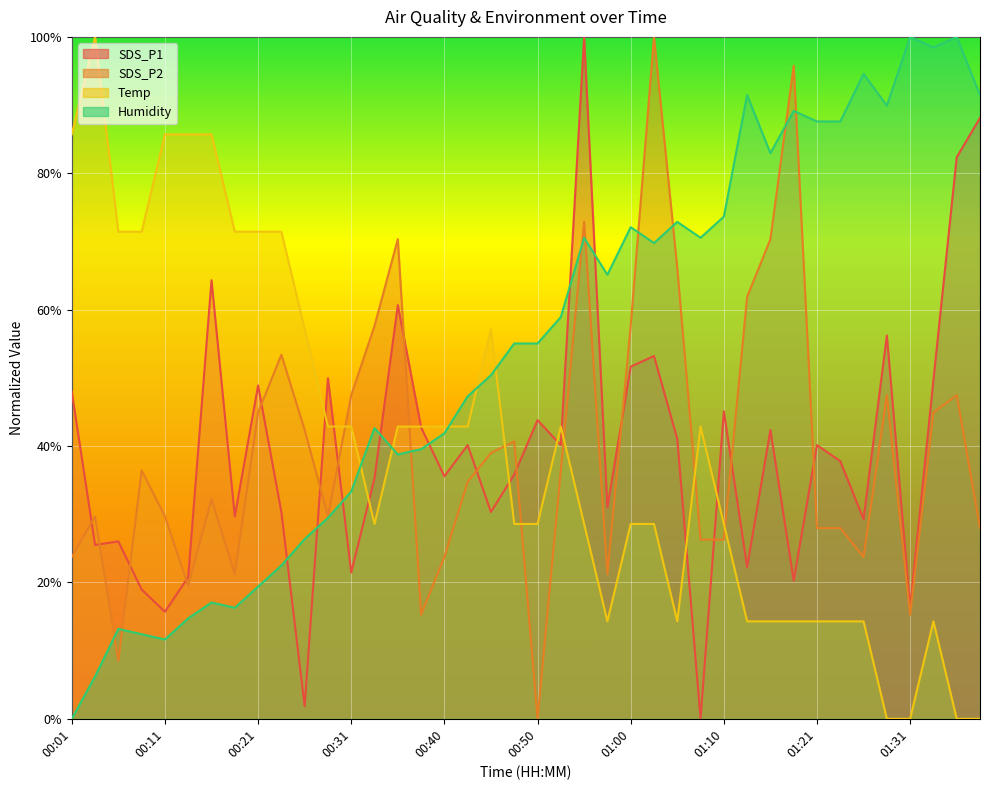

What is the difference between the maximum and minimum values in the Temp series?

1.0